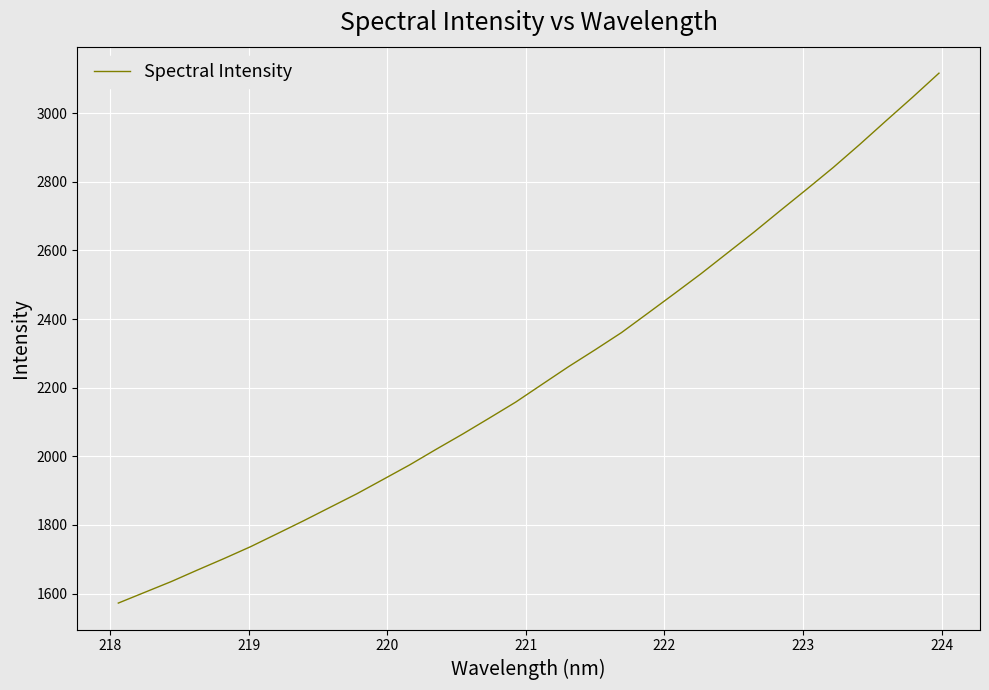

What is the minimum value shown in the chart?

1572.1